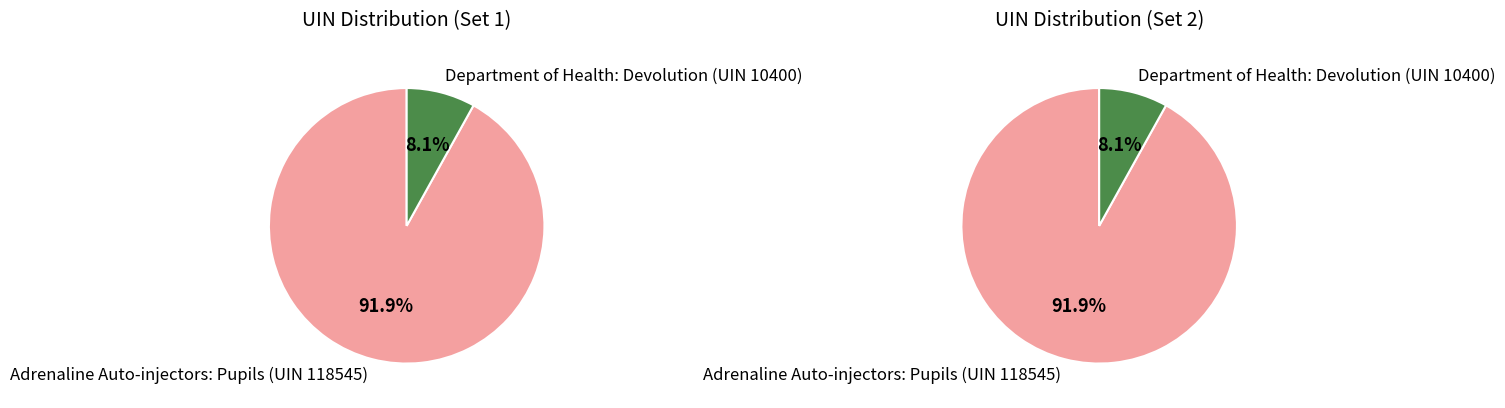

Does any single category account for the majority?

Yes